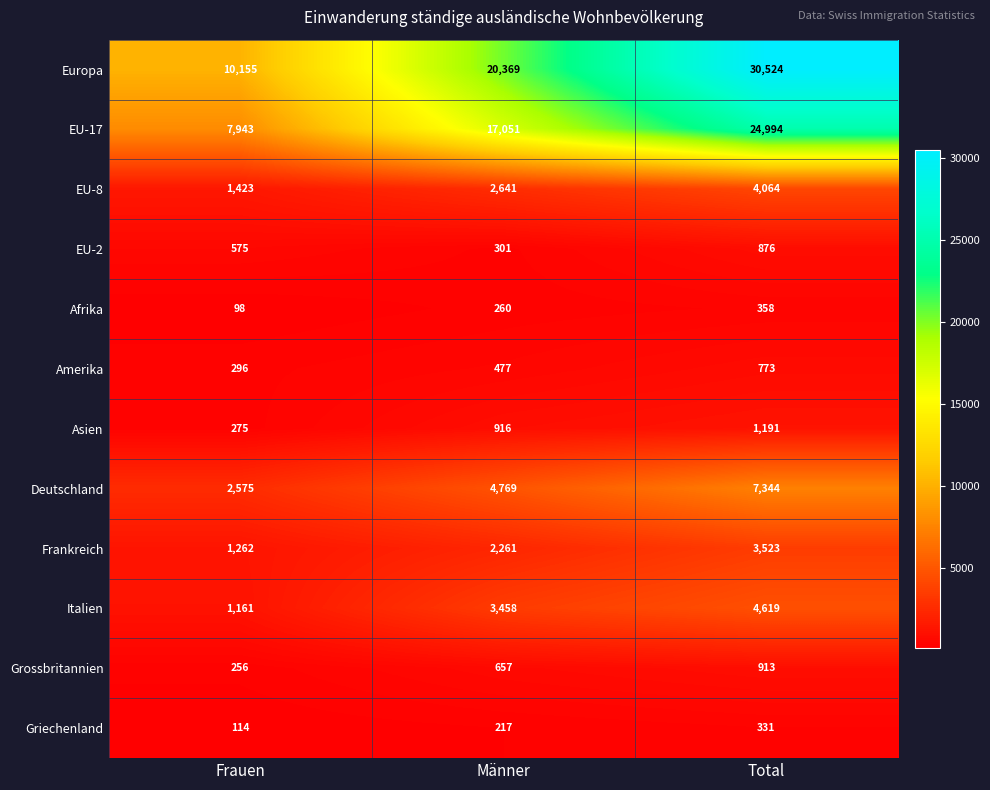

Rank the series at Total from highest to lowest value.

Europa, EU-17, Deutschland, Italien, EU-8, Frankreich, Asien, Grossbritannien, EU-2, Amerika, Afrika, Griechenland